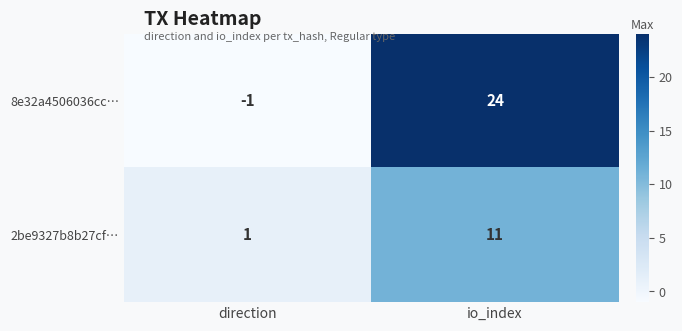

Between direction and io_index, which series saw the biggest shift?

8e32a4506036cc…